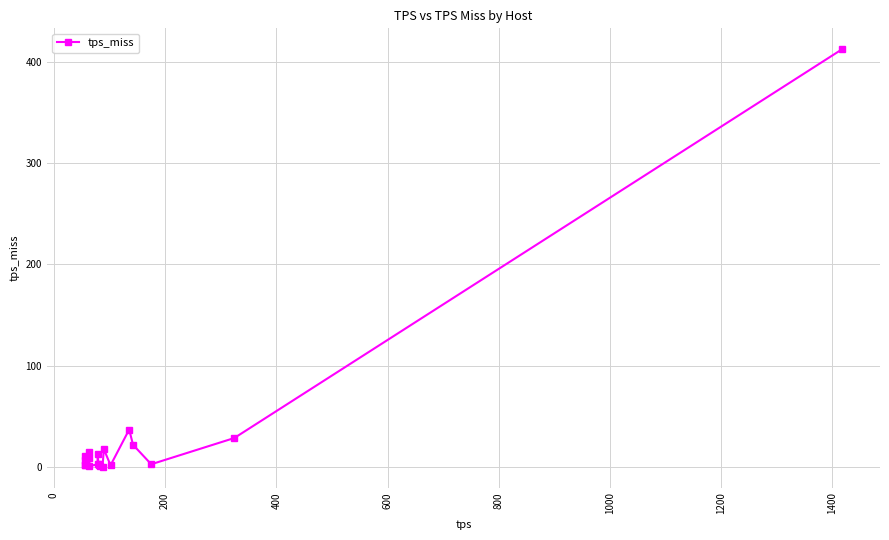

Does the chart have visible grid lines?

Yes